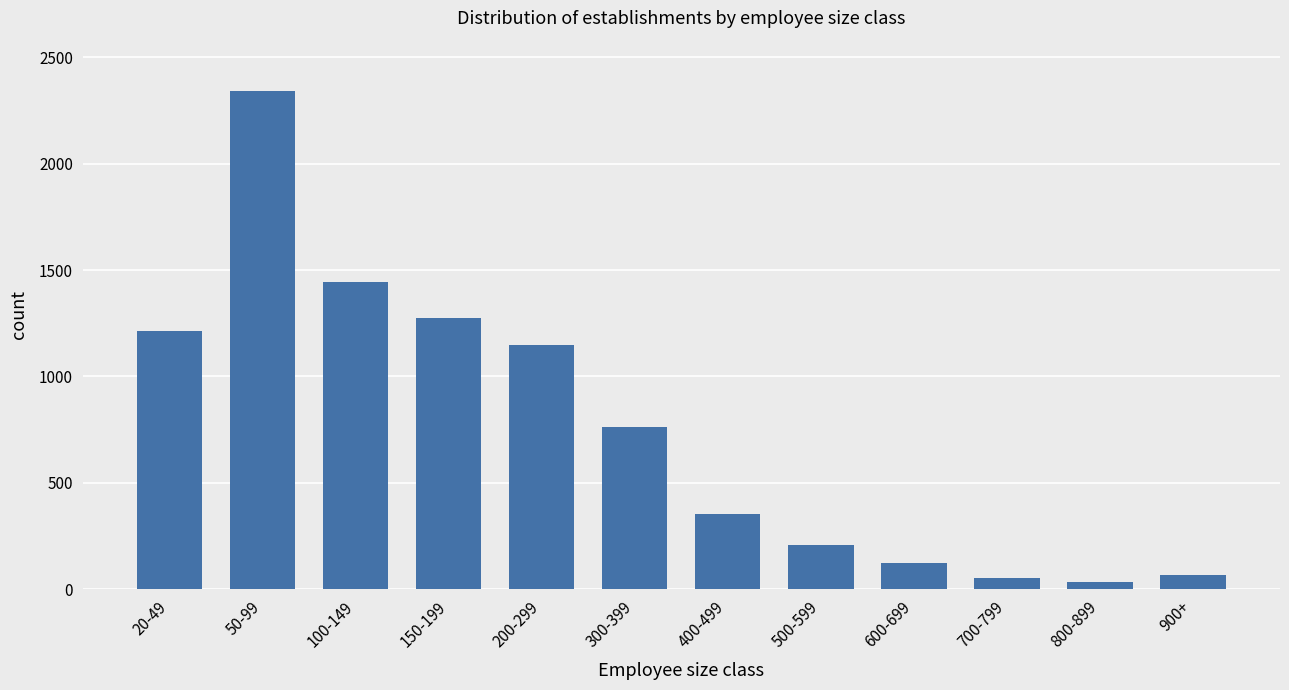

What is the difference between the second highest and minimum values?

1408